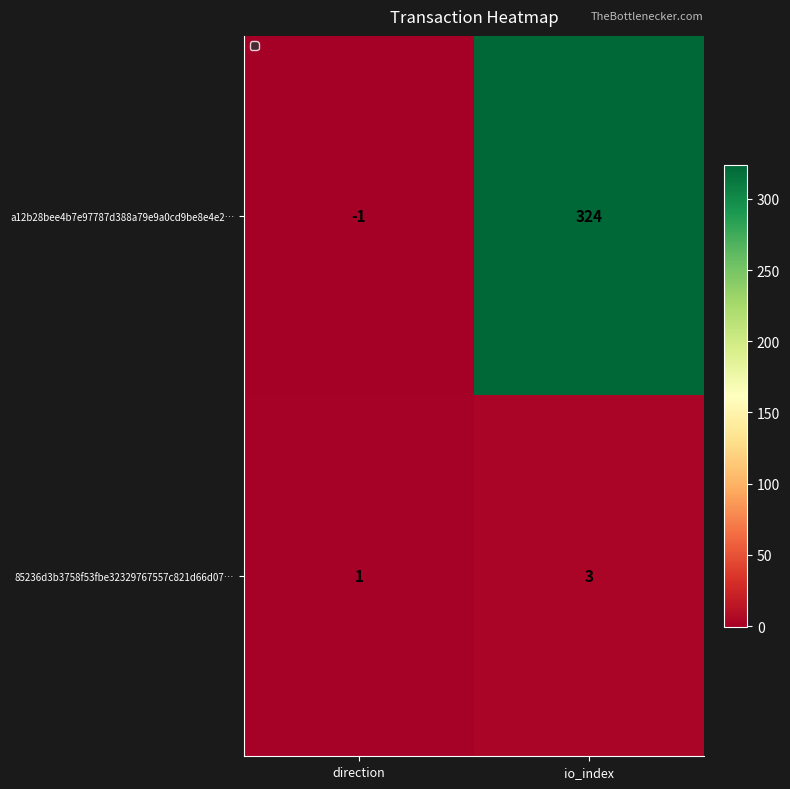

Reading left to right, transcribe all the data shown in this chart.

a12b28bee4b7e97787d388a79e9a0cd9be8e4e2…: -1	324
85236d3b3758f53fbe32329767557c821d66d07…: 1	3